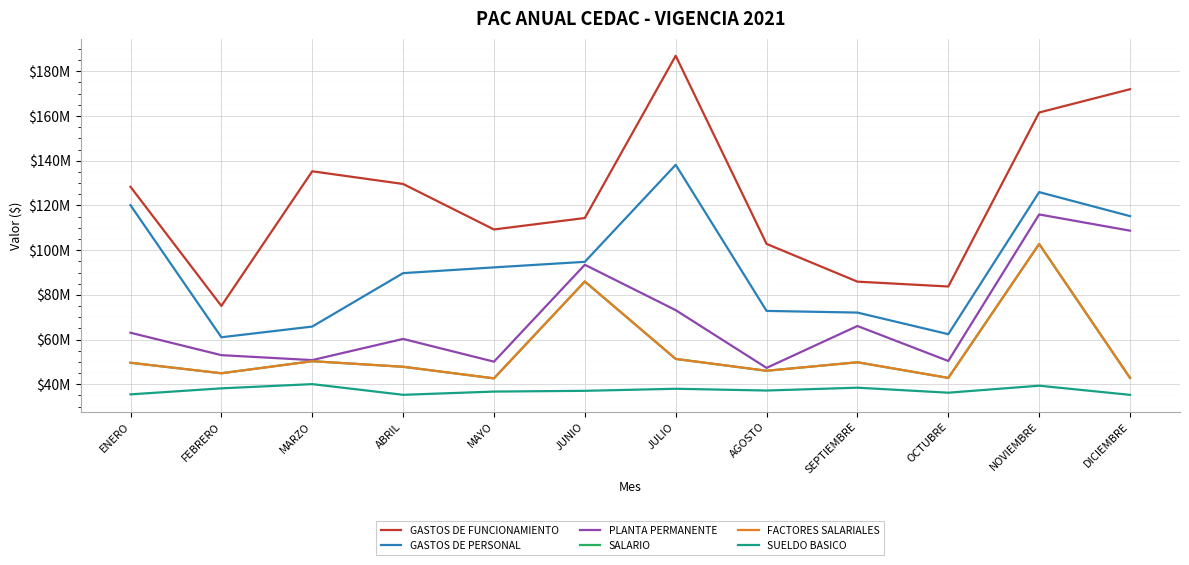

Between AGOSTO and NOVIEMBRE, which series saw the biggest shift?

PLANTA PERMANENTE